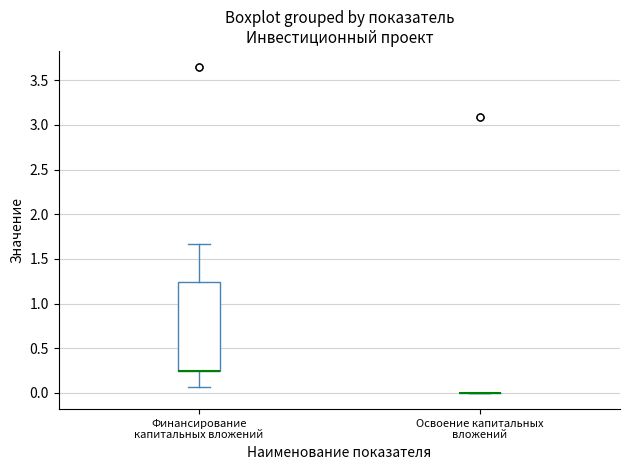

Which box is the tallest, from its lower edge to its upper edge?

Финансирование капитальных вложений